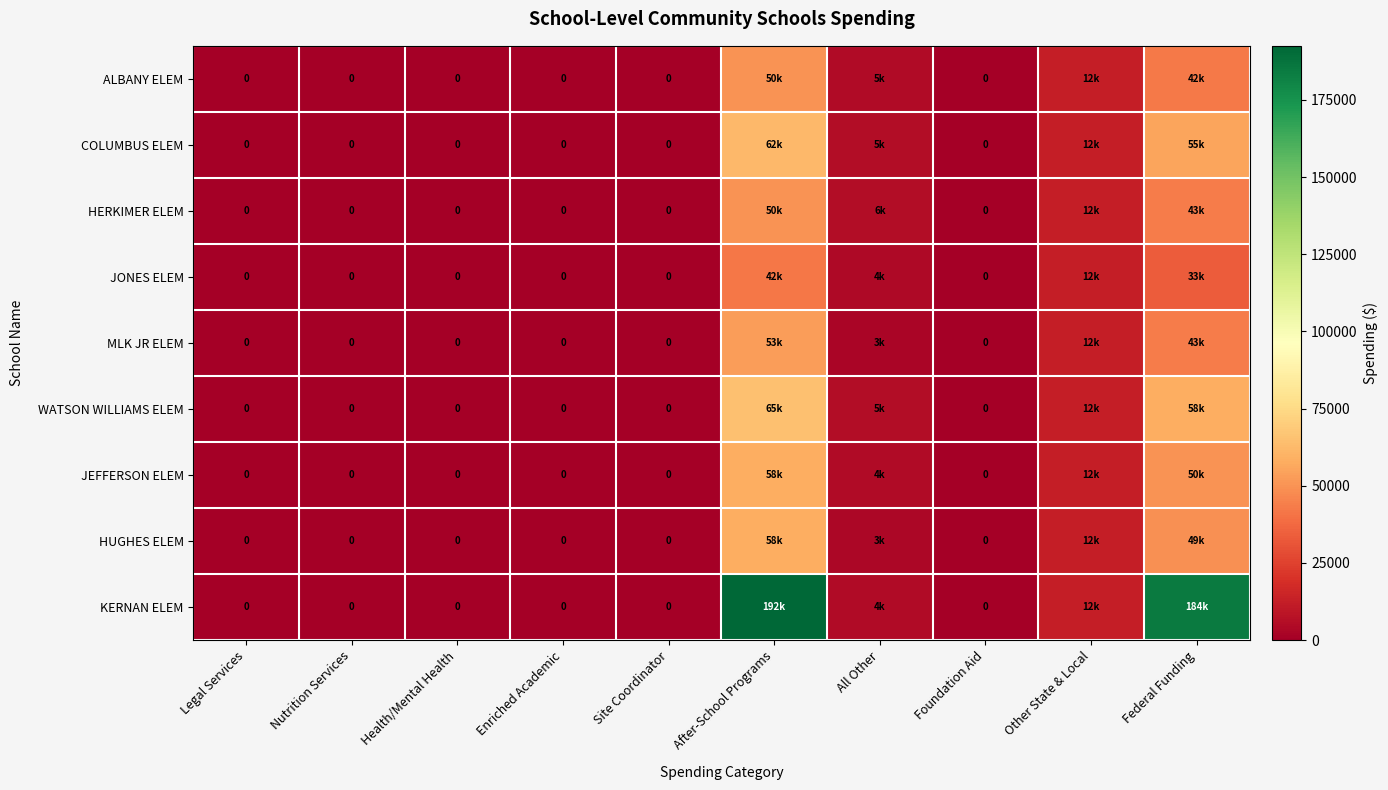

List the series in order of their peak value, highest first.

KERNAN ELEM, WATSON WILLIAMS ELEM, COLUMBUS ELEM, HUGHES ELEM, JEFFERSON ELEM, MLK JR ELEM, ALBANY ELEM, HERKIMER ELEM, JONES ELEM